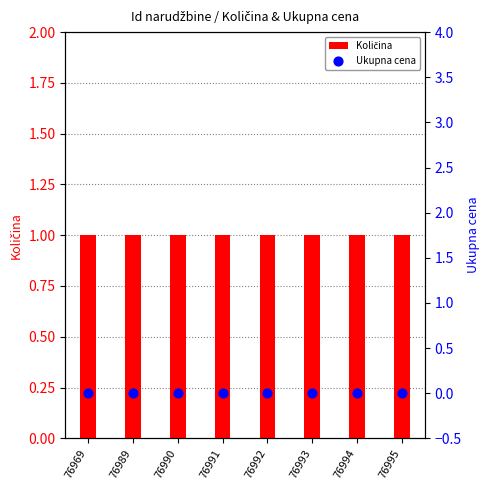

At which category is the sum across all series the highest?

76969